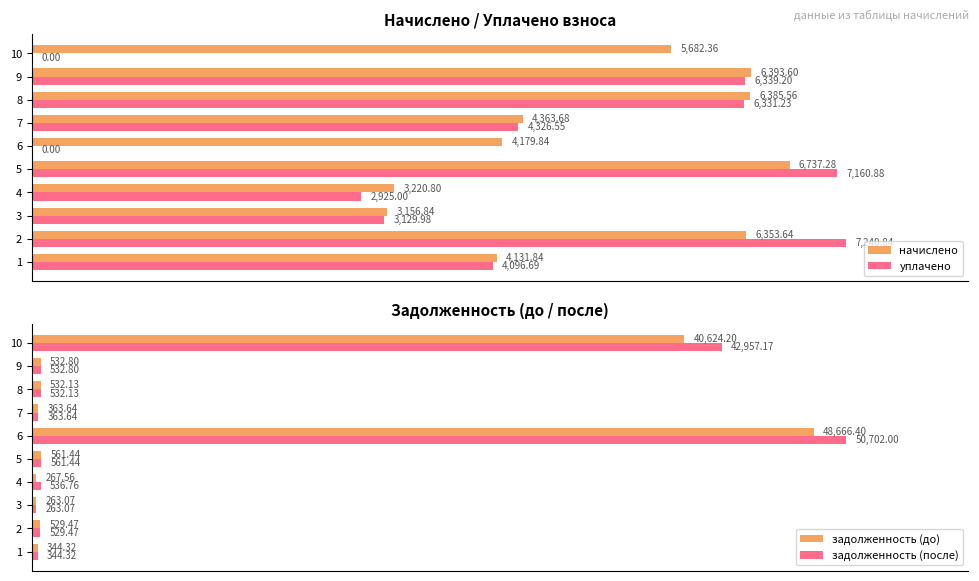

List the labels in order of задолженность (после) value, smallest first.

3, 1, 7, 2, 8, 9, 4, 5, 10, 6